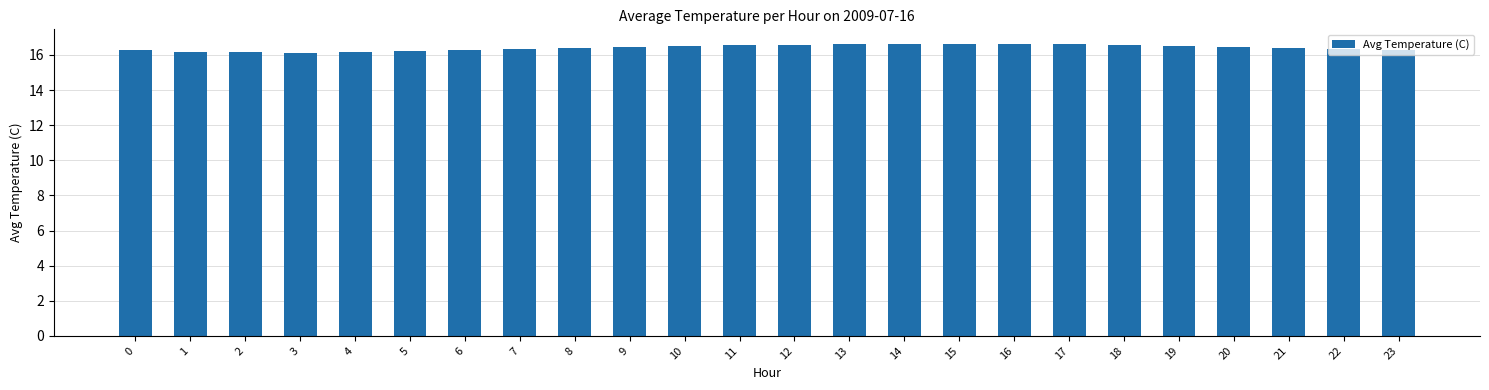

What is the value of the 6th bar from the left?

16.2